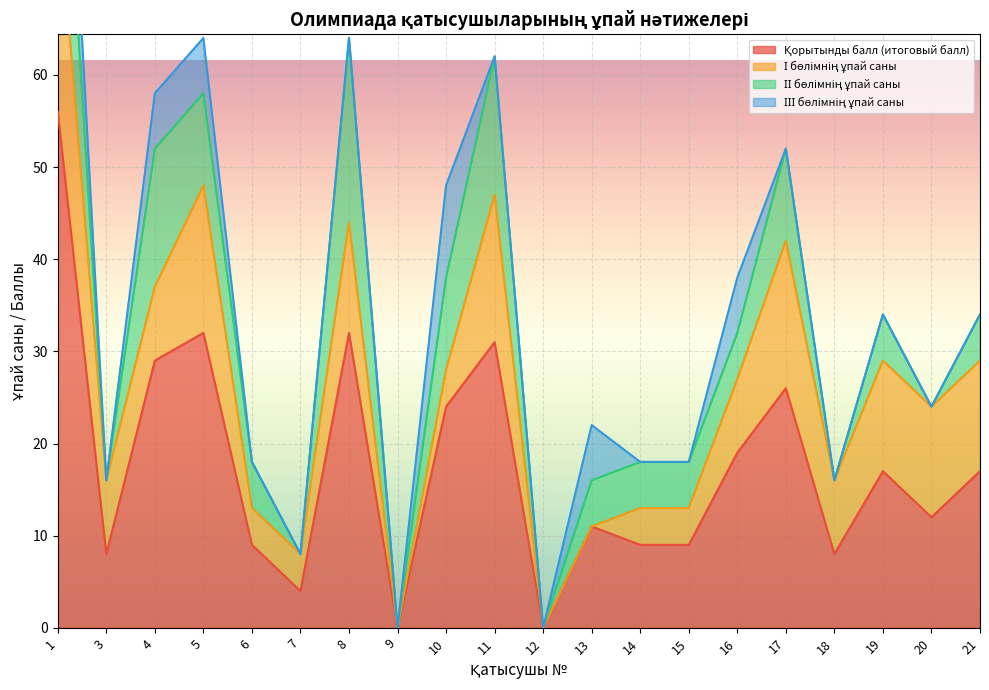

How many intersections are there between ІІ бөлімнің ұпай саны and І бөлімнің ұпай саны?

7